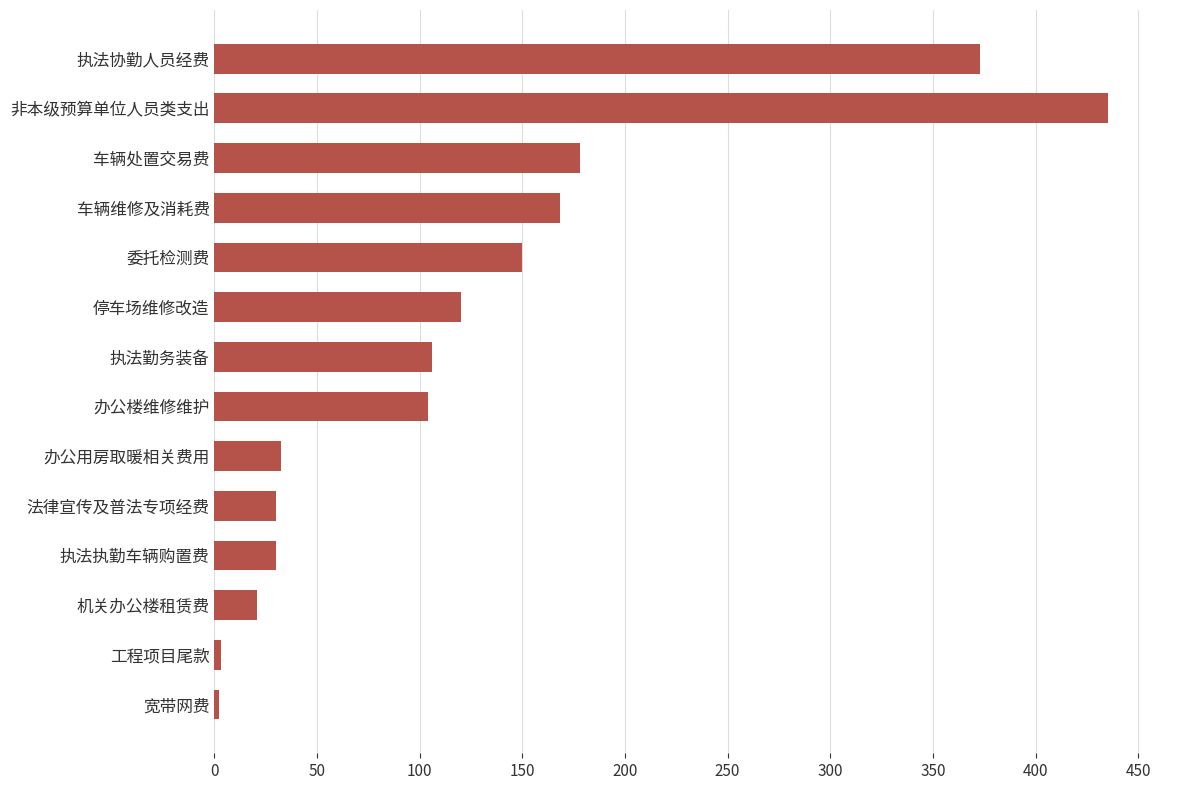

What is the difference between the maximum and second lowest values?

432.4